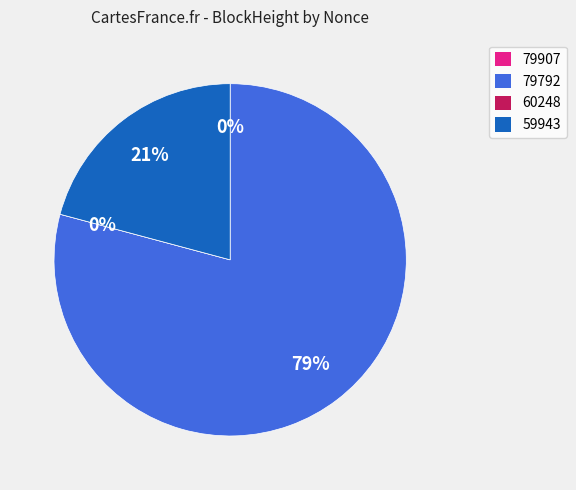

What portion of the pie excludes 59943?

79.2%